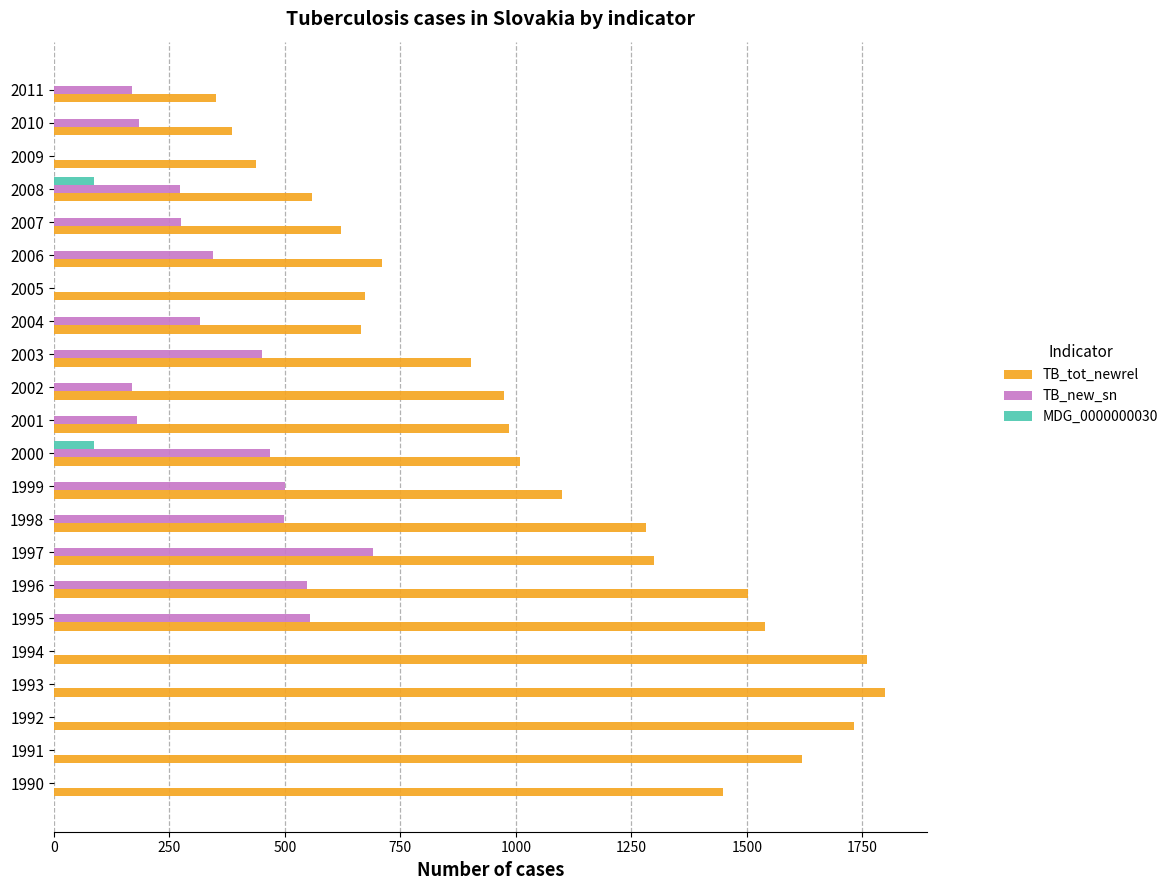

Which series changed the most between 1990 and 2006?

TB_tot_newrel